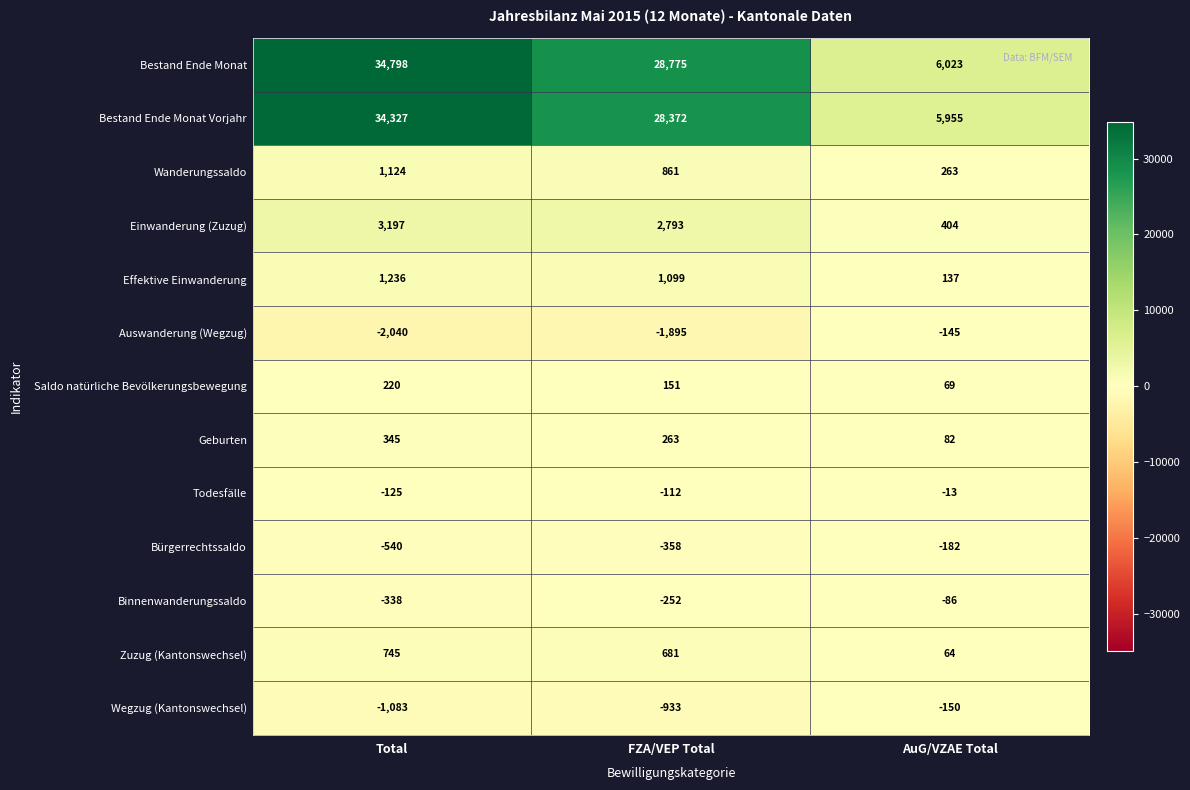

What value does the Einwanderung (Zuzug) series have at Total, to the nearest 10?

3200